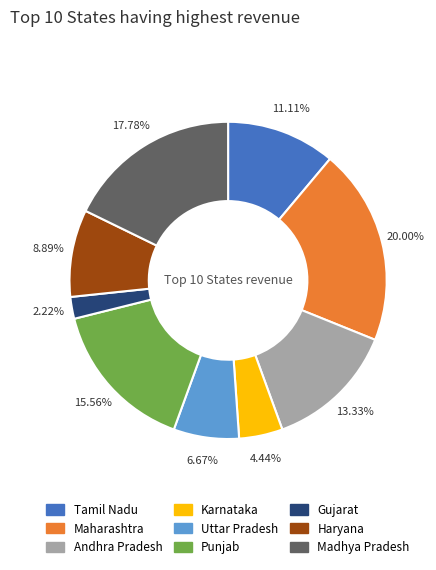

Is there any slice that represents more than half of the pie?

No